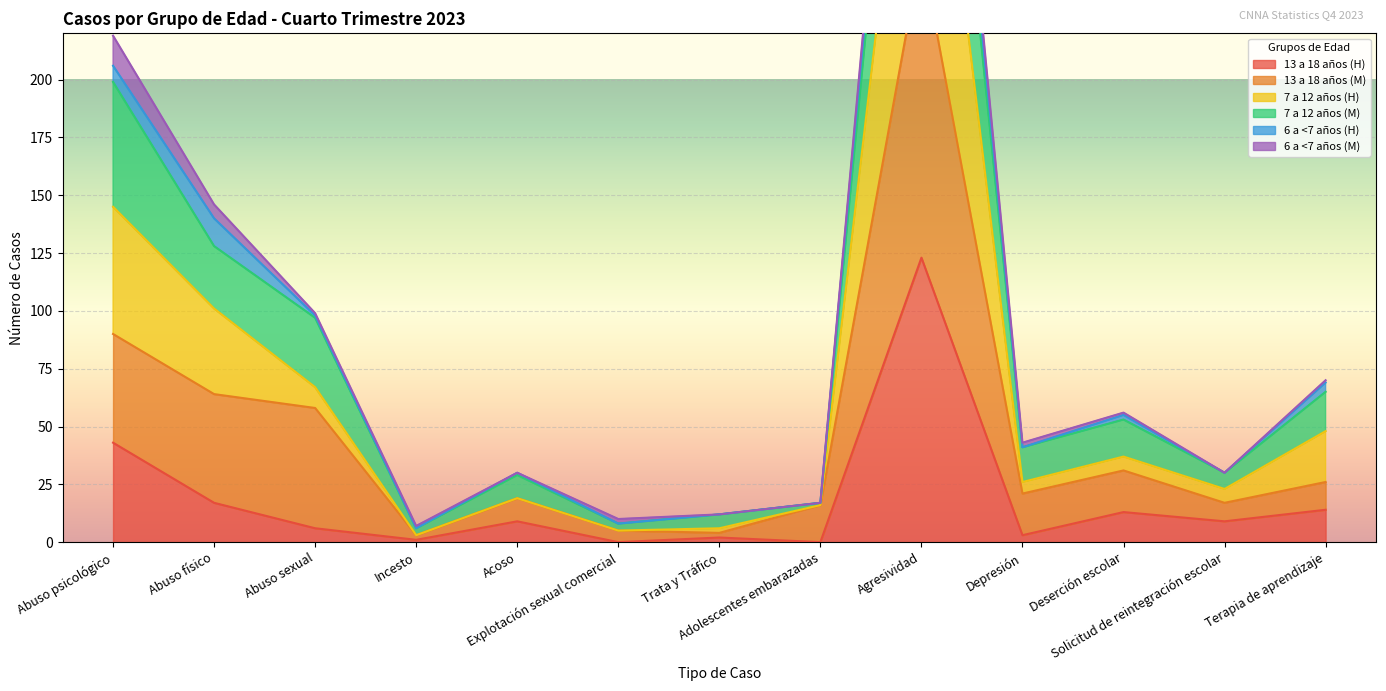

At which category does the chart reach its peak across all series?

Agresividad